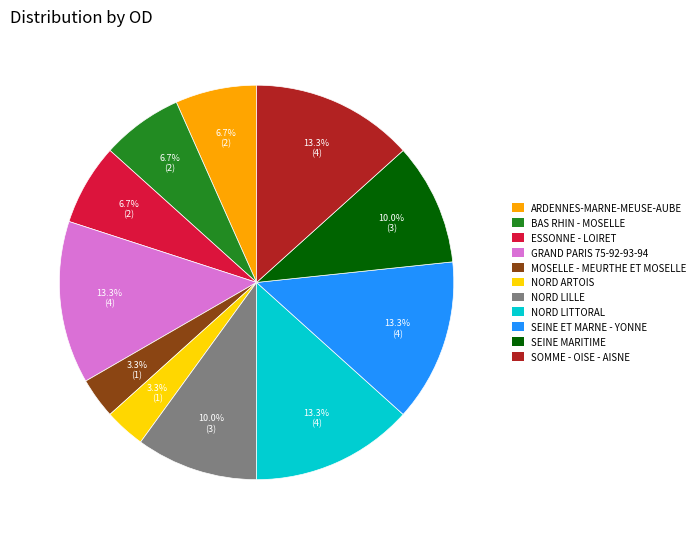

Is GRAND PARIS 75-92-93-94 the majority of the pie?

No